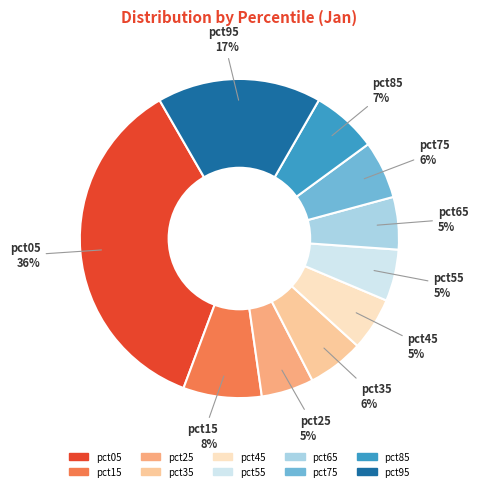

Count the number of slices in the pie.

10